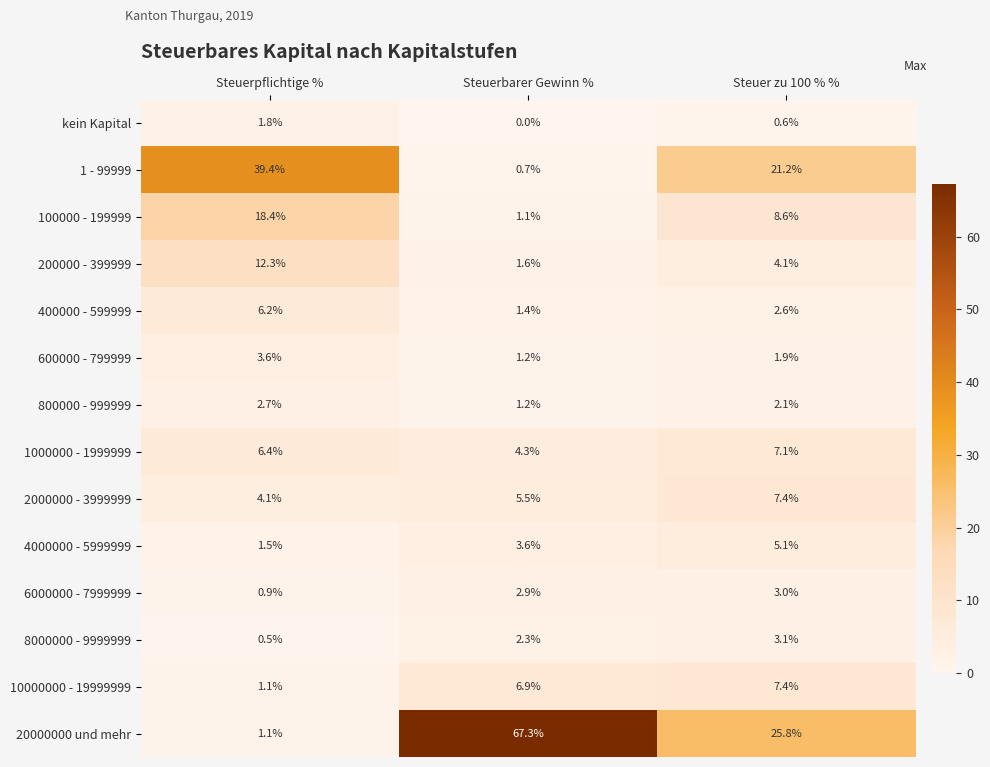

Is it true that 400000 - 599999 equals 1.4 at Steuer zu 100 % %?

False